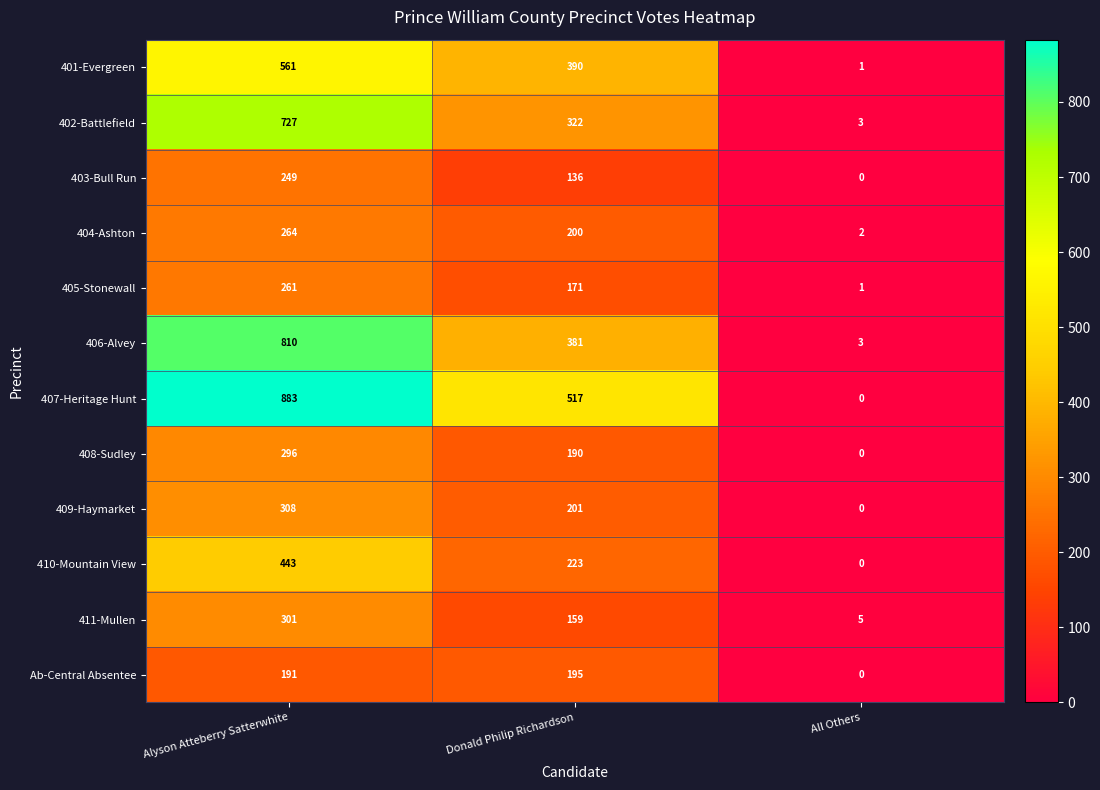

What is the total value across all series at Alyson Atteberry Satterwhite?

5294